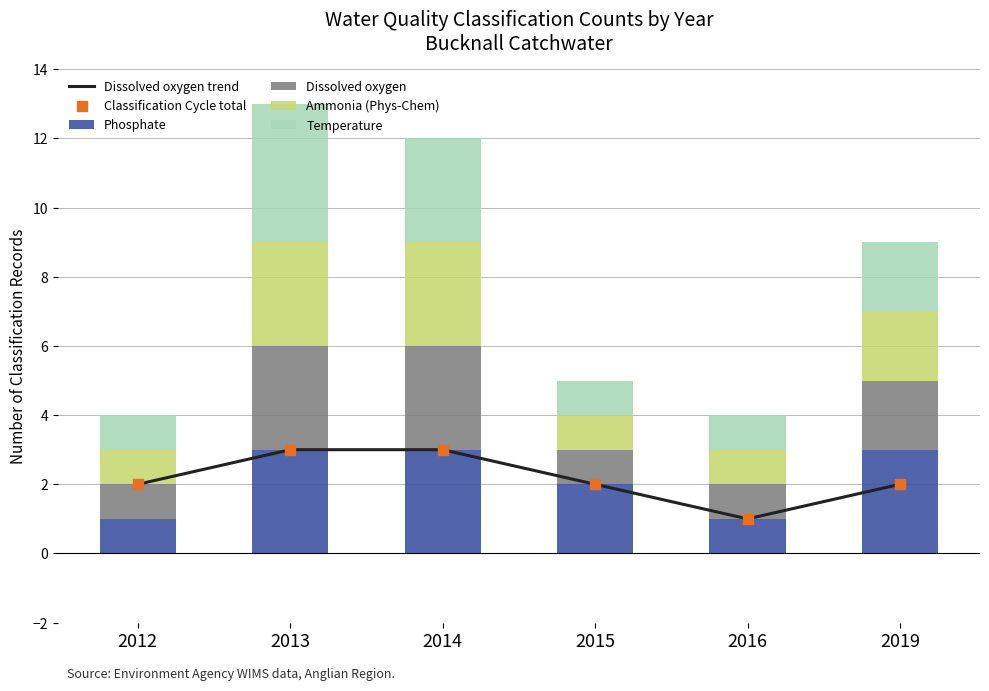

Which series reaches the minimum Y coordinate?

Dissolved oxygen trend